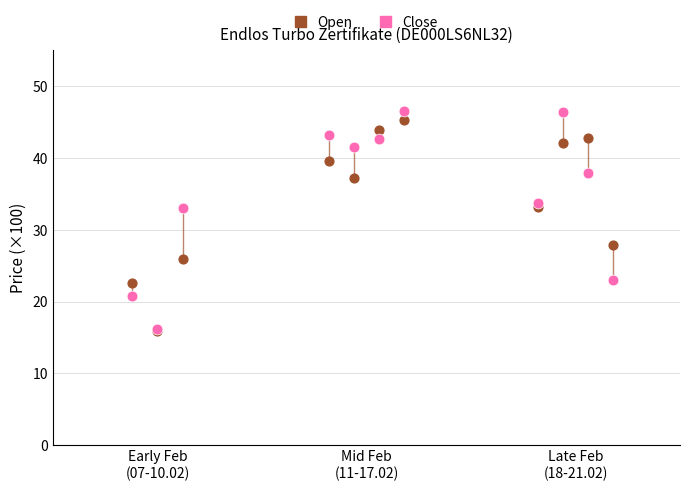

What is the change in value from Early Feb
(07-10.02) to Mid Feb
(11-17.02)?

-1.8